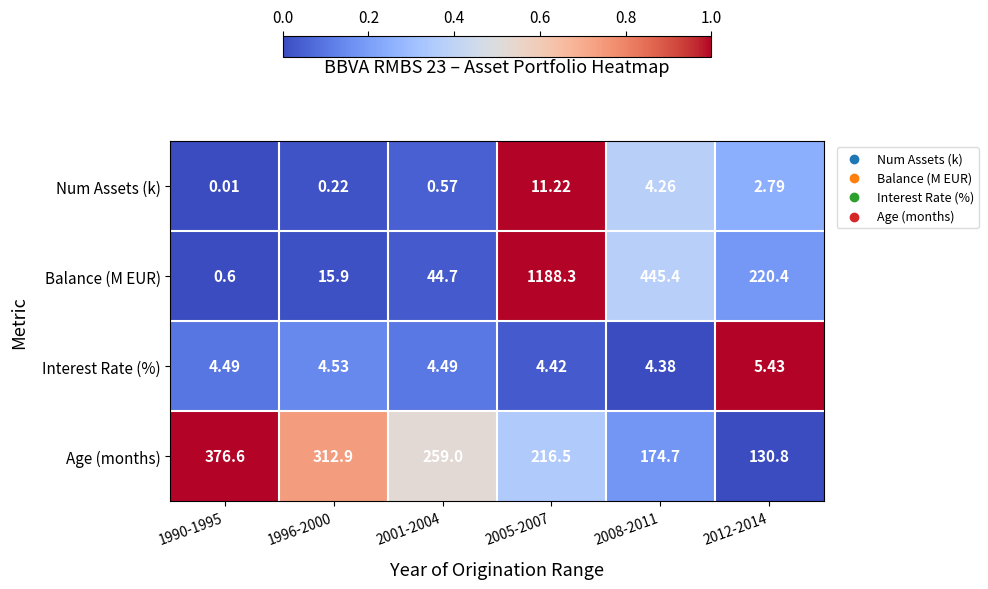

Rank the series at 1990-1995 from highest to lowest value.

Age (months), Interest Rate (%), Balance (M EUR), Num Assets (k)